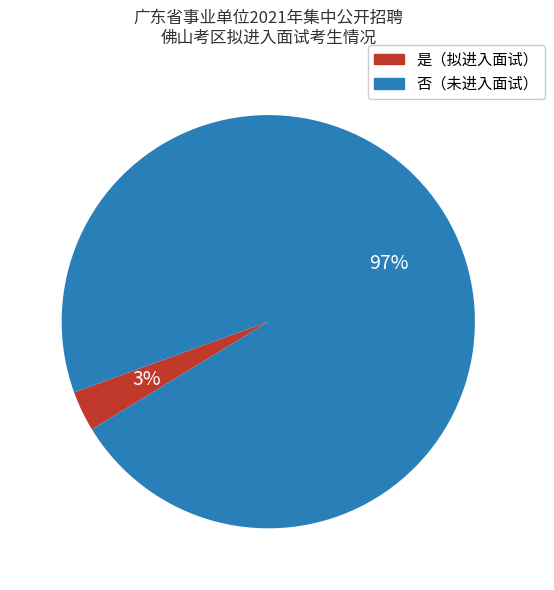

Does any single category account for the majority?

Yes